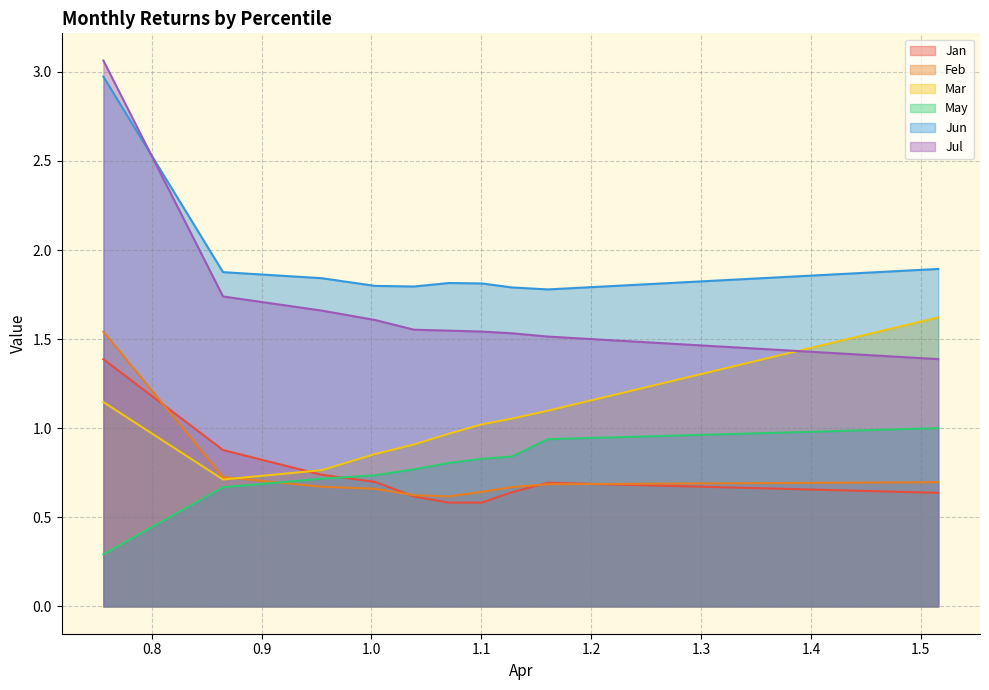

Reading left to right, what are all the values shown in this chart?

Jan: 1.4	0.9	0.7	0.7	0.6	0.6	0.6	0.6	0.7	0.6
Feb: 1.5	0.7	0.7	0.7	0.6	0.6	0.6	0.7	0.7	0.7
Mar: 1.1	0.7	0.8	0.9	0.9	1.0	1.0	1.1	1.1	1.6
May: 0.3	0.7	0.7	0.7	0.8	0.8	0.8	0.8	0.9	1.0
Jun: 3.0	1.9	1.8	1.8	1.8	1.8	1.8	1.8	1.8	1.9
Jul: 3.1	1.7	1.7	1.6	1.6	1.5	1.5	1.5	1.5	1.4